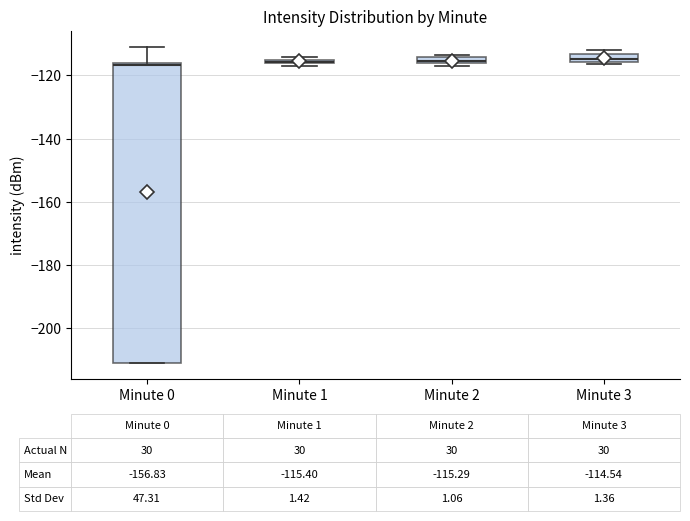

Comparing the boxes themselves (not the whiskers), which one is the tallest?

Minute 0